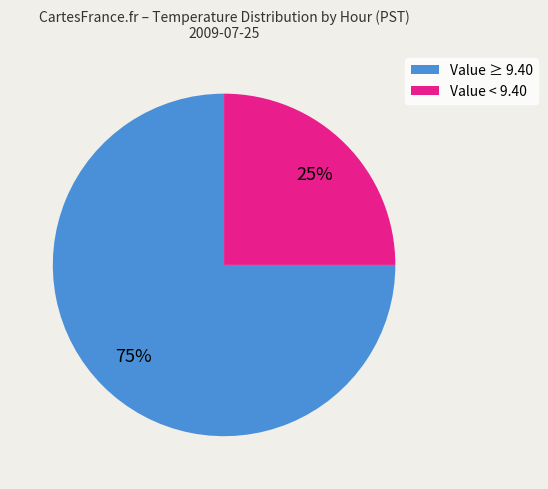

Is Value < 9.40 the majority of the pie?

No